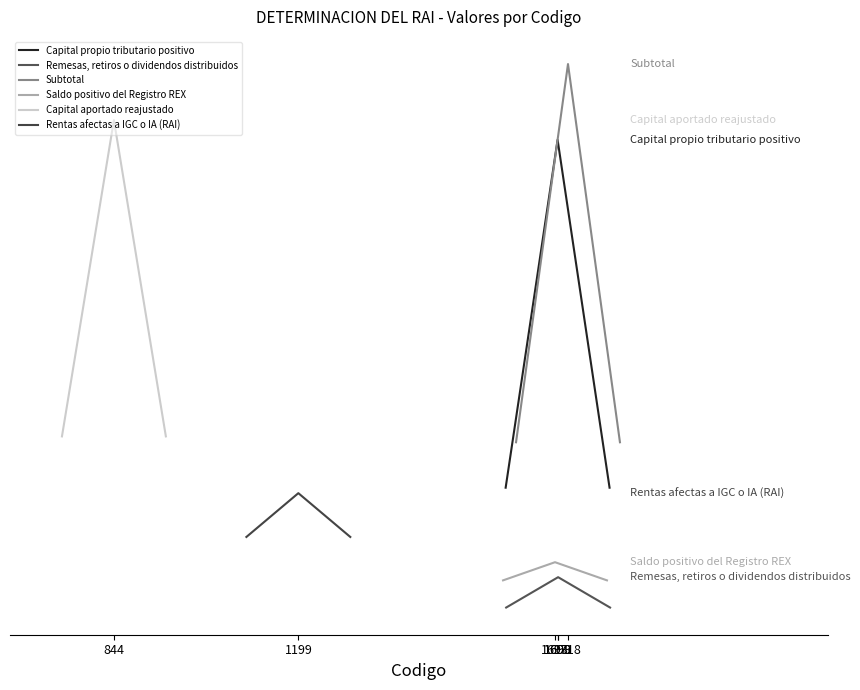

What is the spread (max minus min) of values at 1698?

0.3